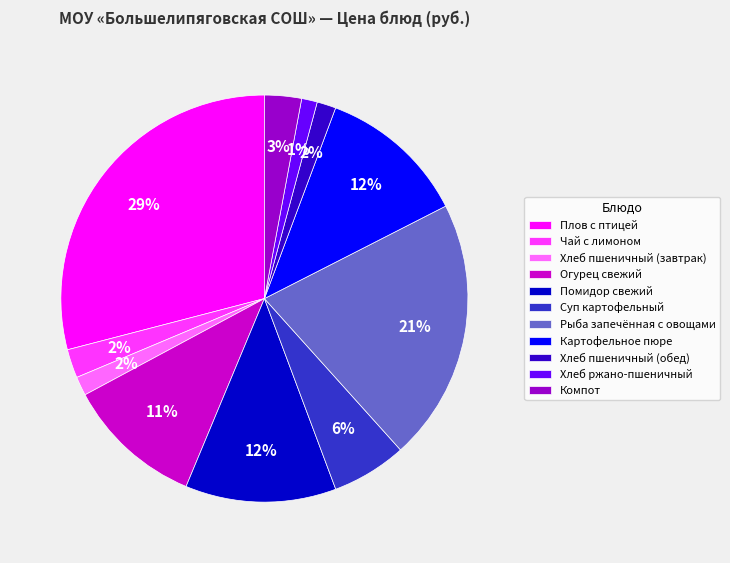

To the nearest percent, what is the combined percentage of Чай с лимоном and Хлеб пшеничный (обед)?

4%